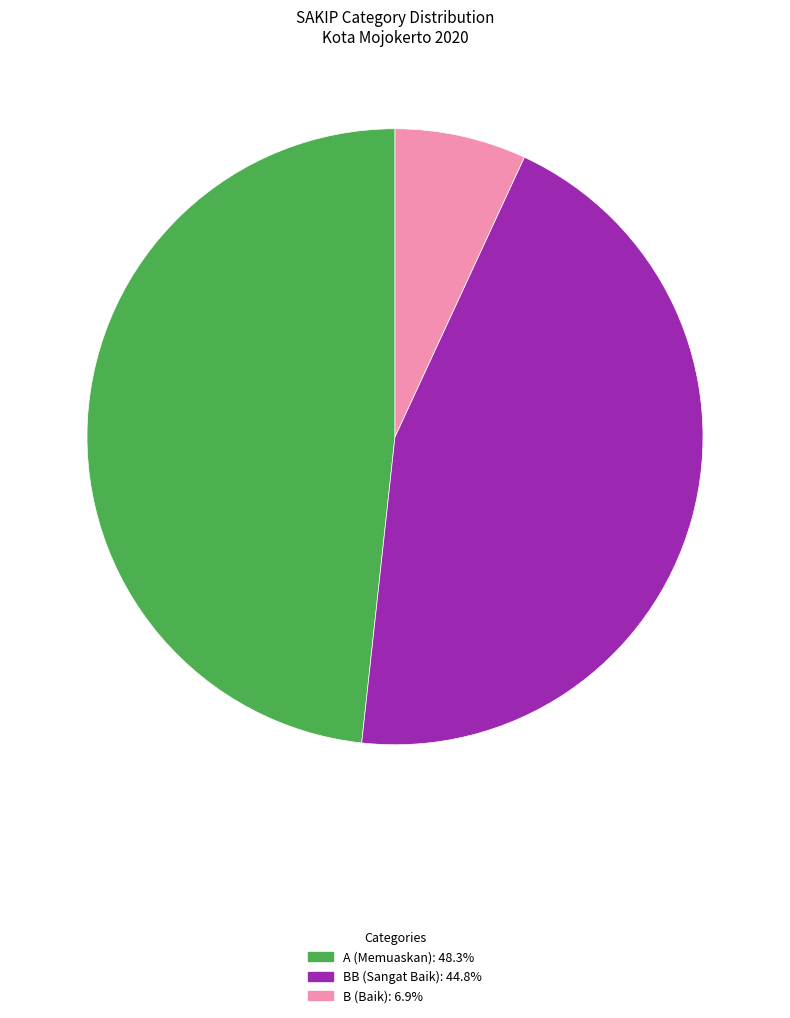

Is there any slice that represents more than half of the pie?

No